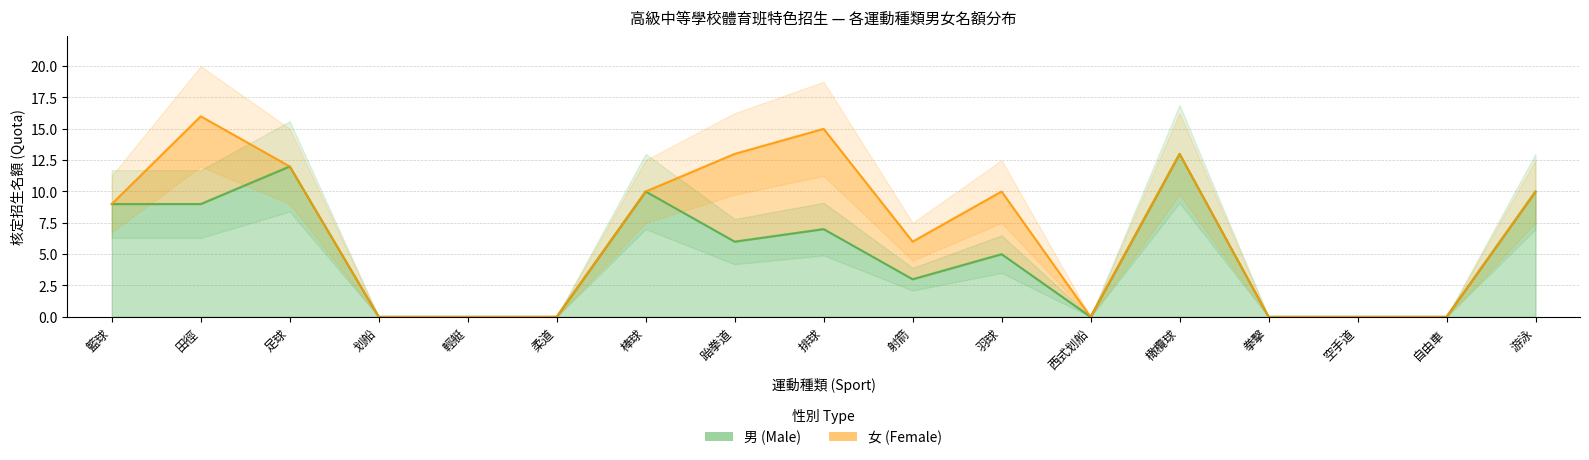

How many lines are shown in the chart?

2